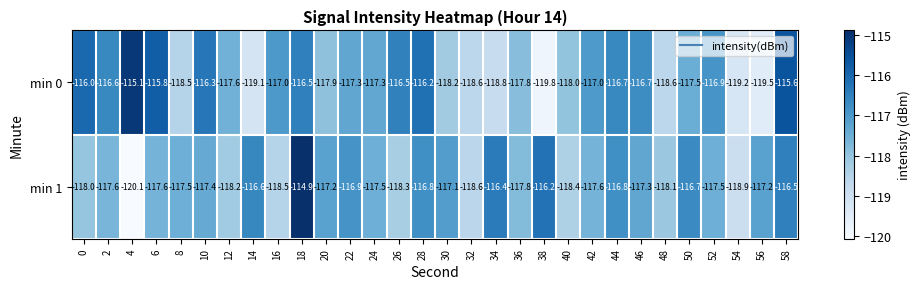

What is the difference between the maximum and second lowest values in the min 0 series?

4.4